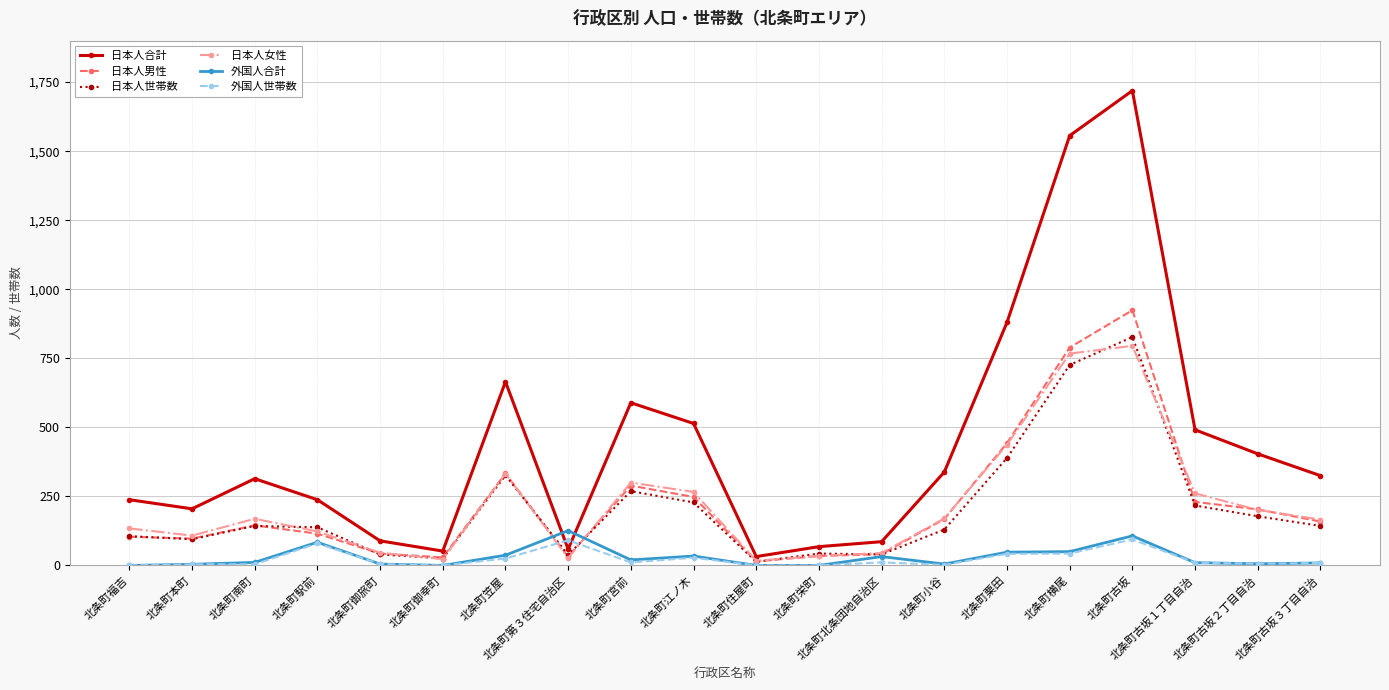

Does the chart display data point markers on the line(s)?

Yes